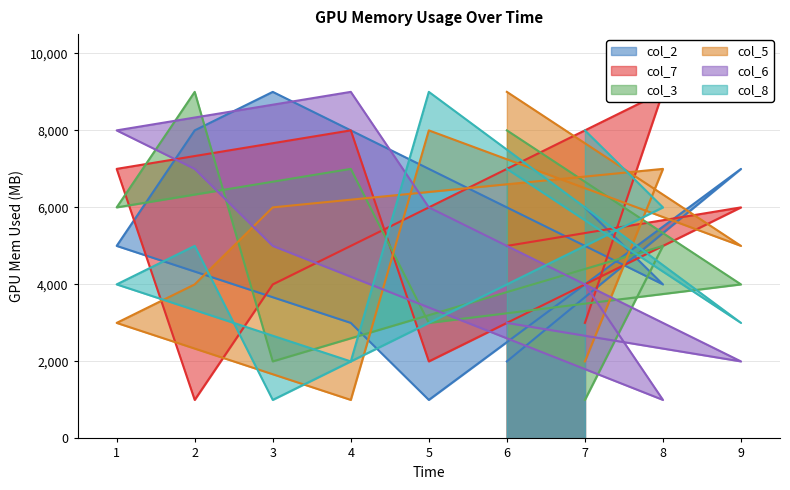

Does the chart have visible grid lines?

Yes